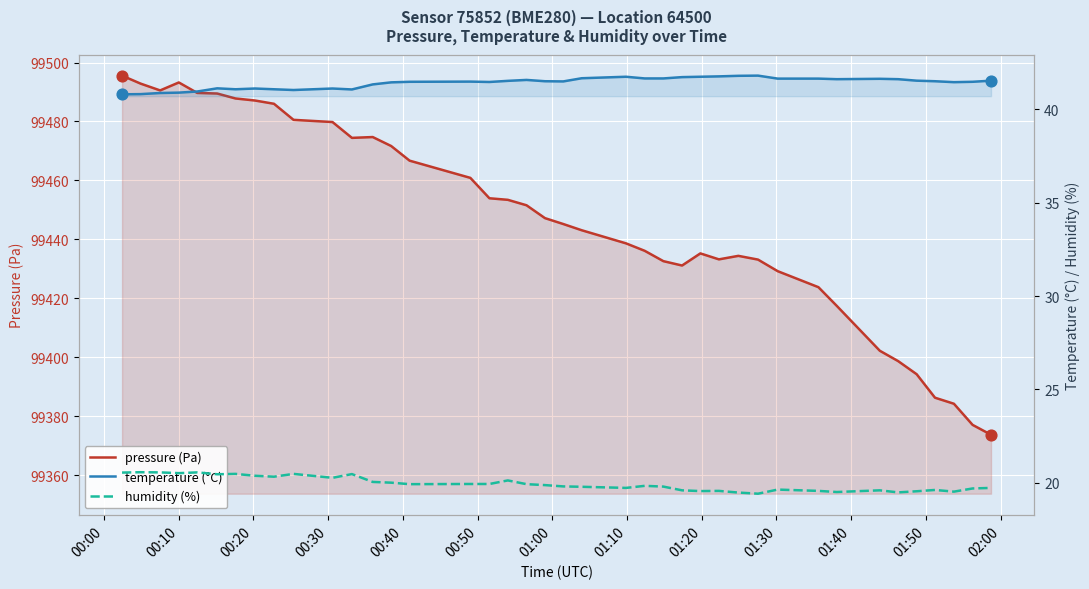

At how many categories does at least one series exceed 60963?

40